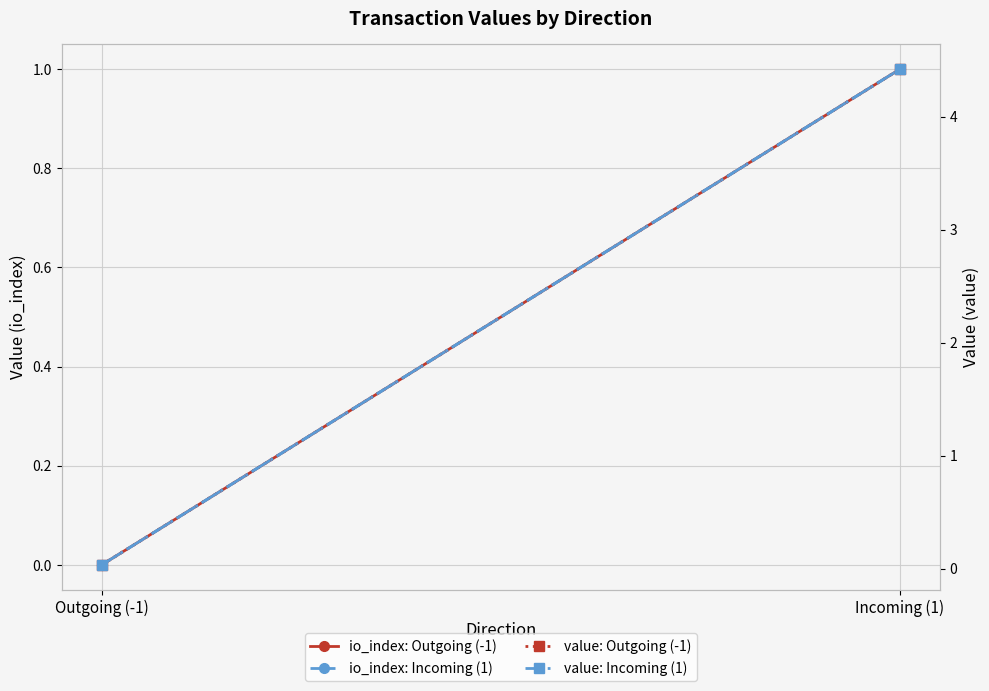

List the series in order of their peak value, highest first.

value: Outgoing (-1), value: Incoming (1), io_index: Outgoing (-1), io_index: Incoming (1)